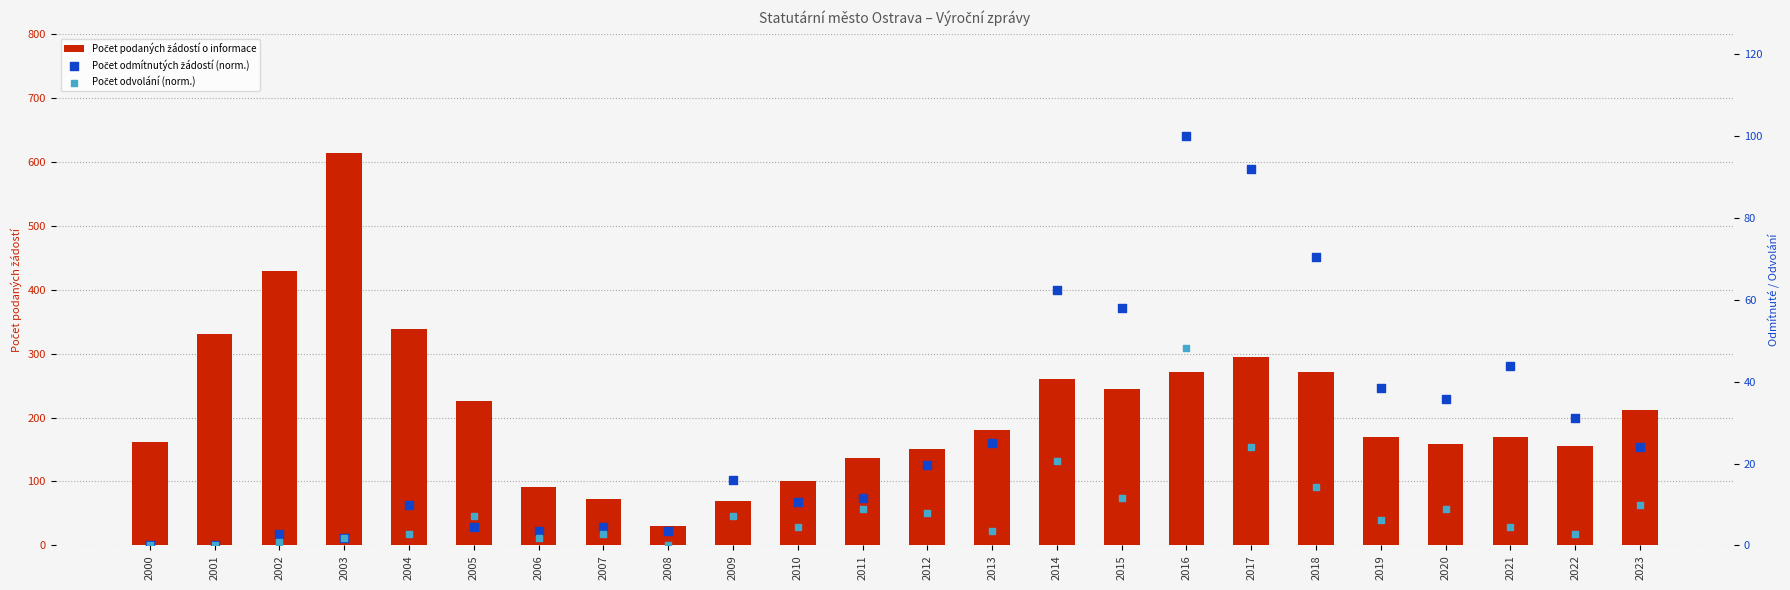

What are all the series names shown in the legend?

Počet podaných žádostí o informace, Počet odmítnutých žádostí (norm.), Počet odvolání (norm.)